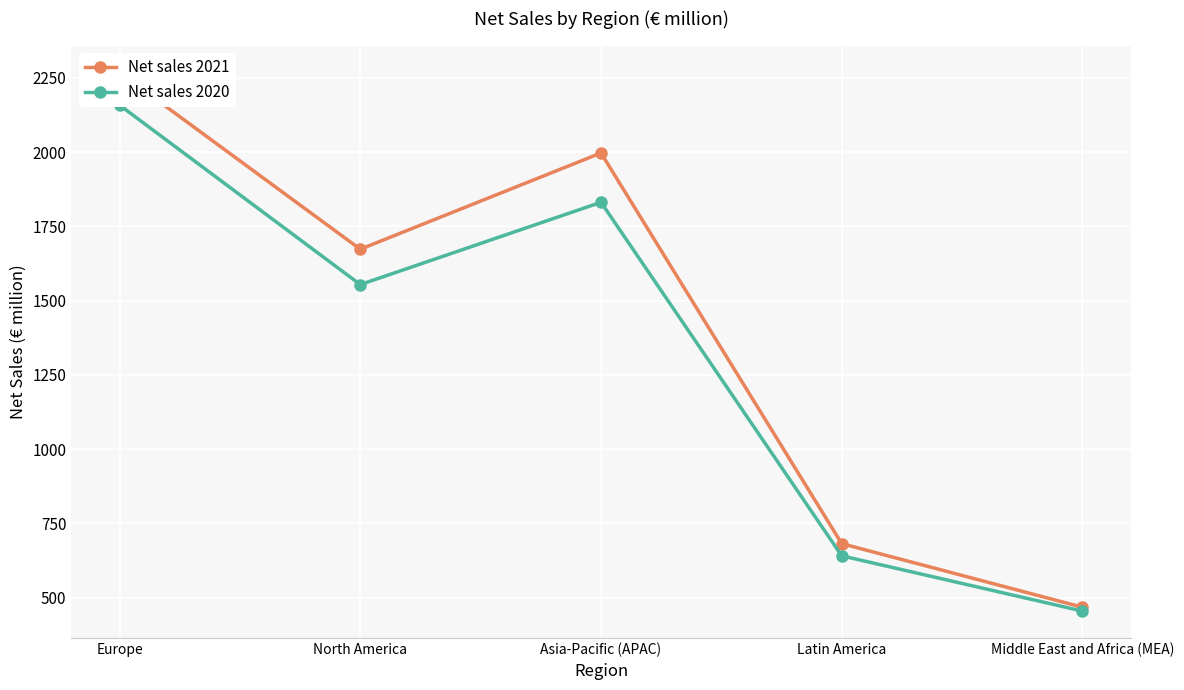

What is the difference between the Net sales 2021 values at Europe and North America?

595